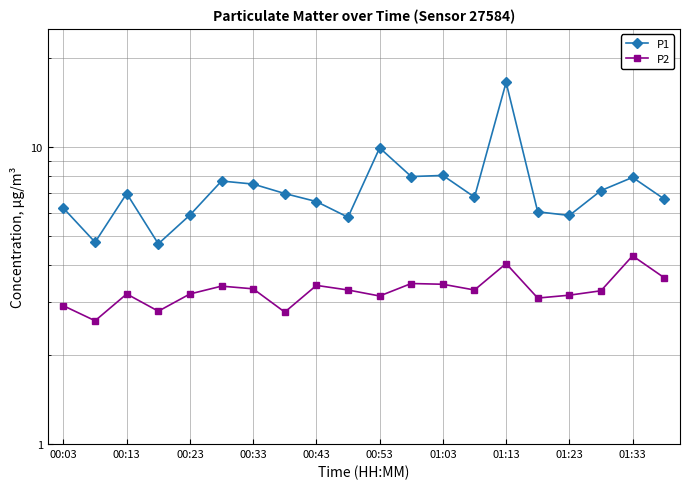

What is the approximate value of P1 at 13?

6.8